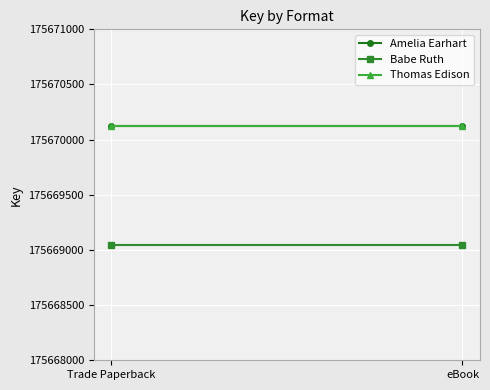

What is the maximum value shown in the chart?

175670125